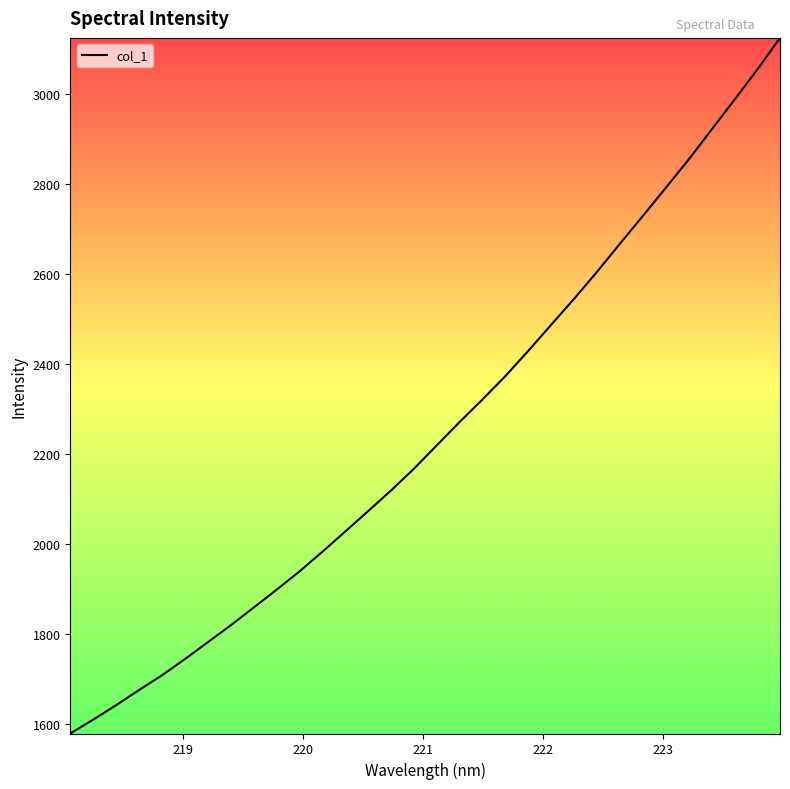

What is the difference between the maximum and minimum values?

1545.8